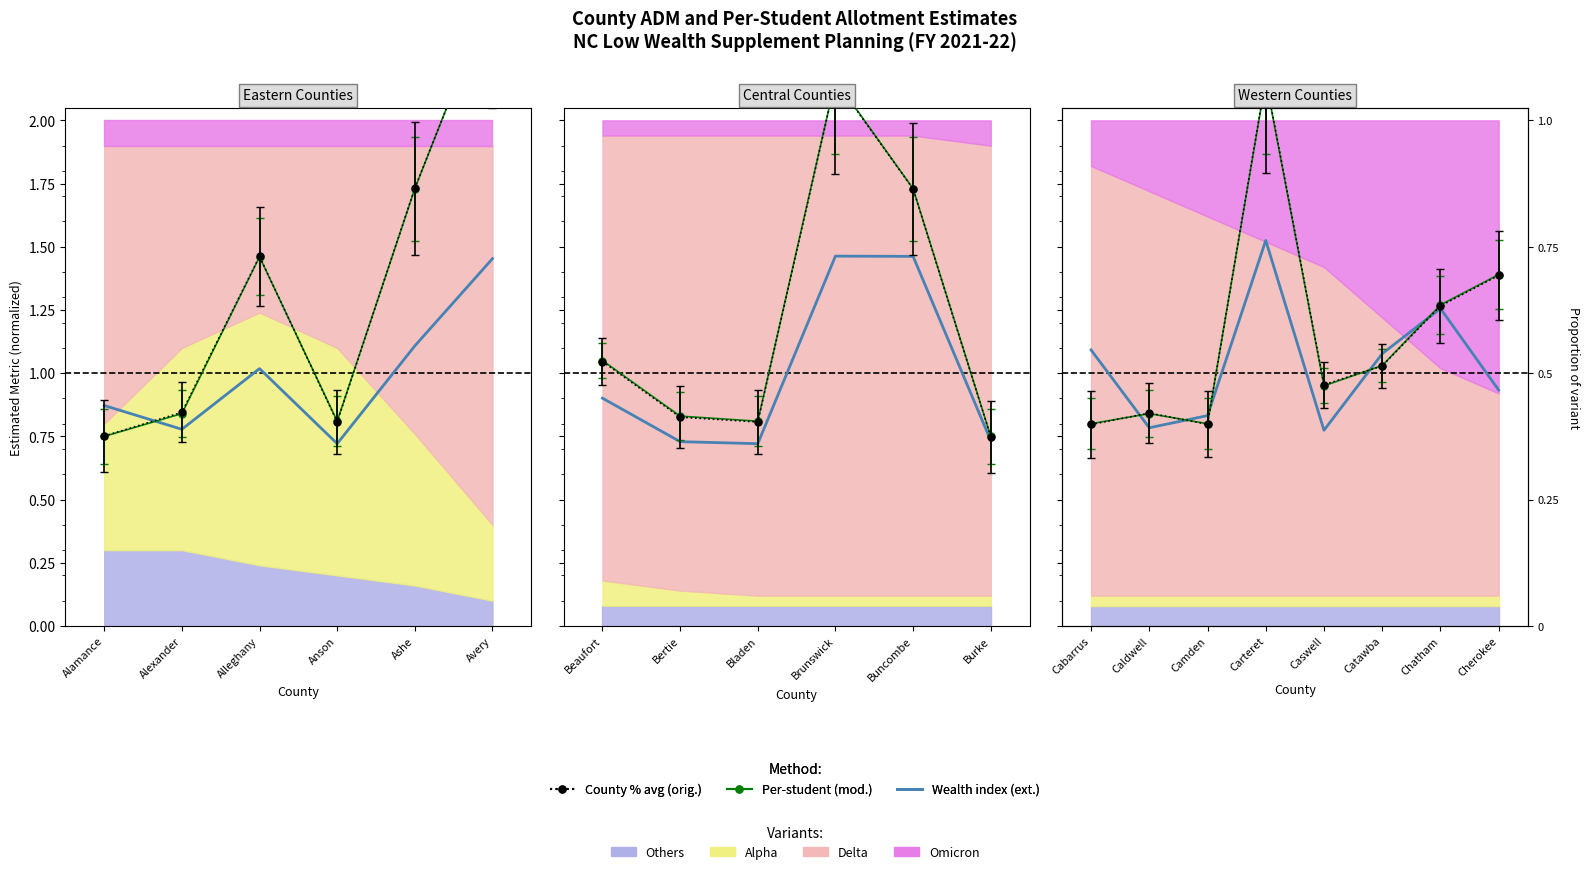

The chart shows a value of 1.3 at Cherokee. True or false?

False